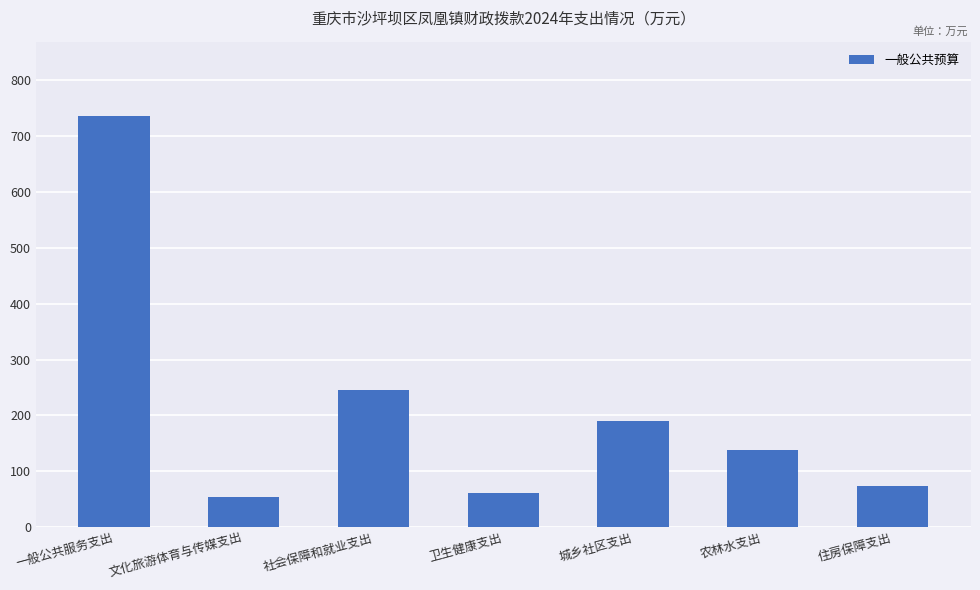

What is the ratio of the value at 住房保障支出 to the value at 城乡社区支出?

0.4